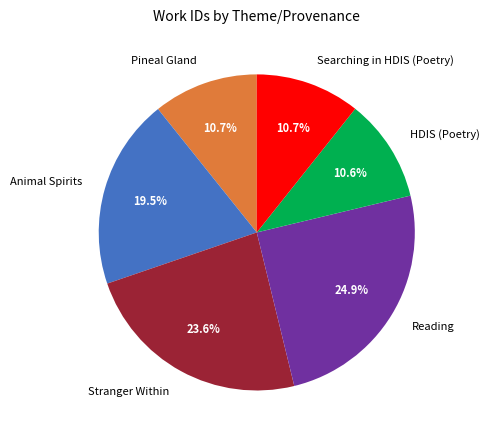

Count the number of slices in the pie.

6